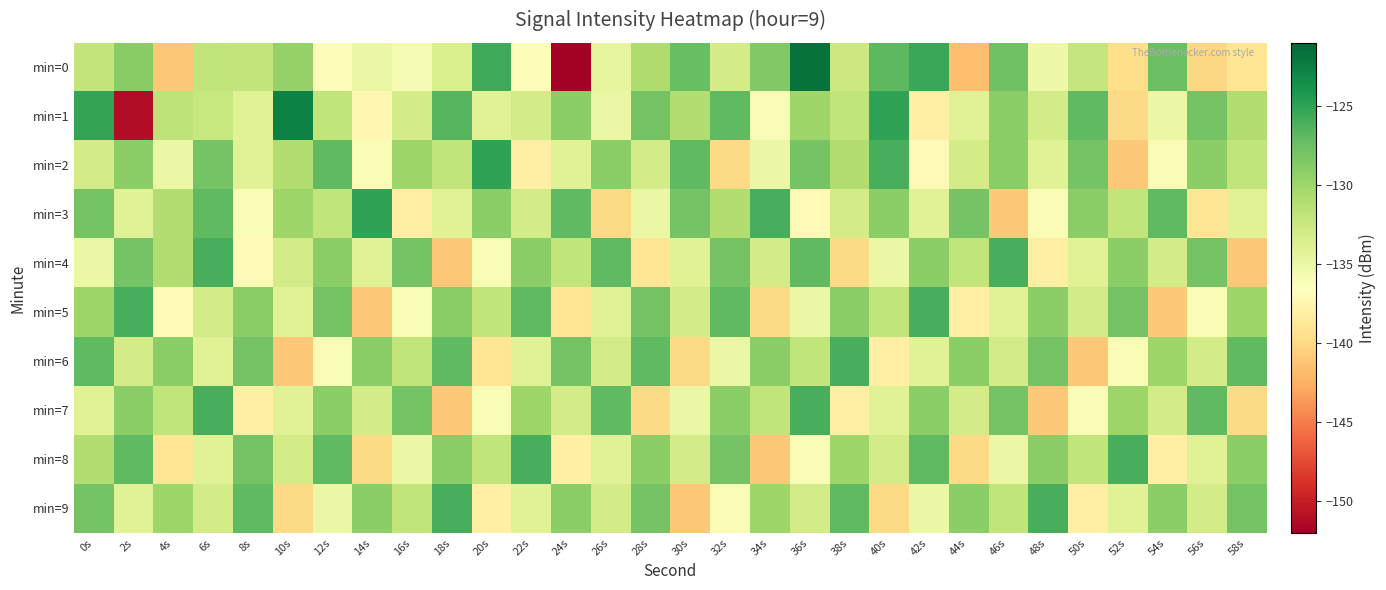

Which category has the lowest value across all series?

24s